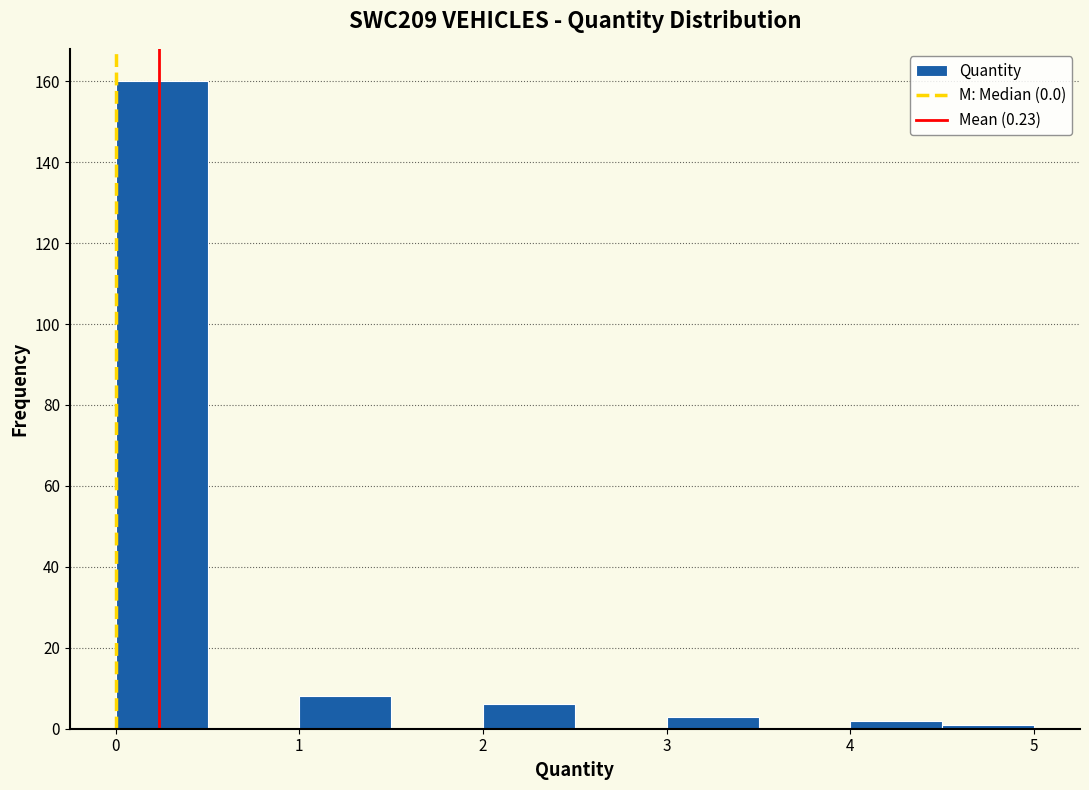

Reading left to right, transcribe this chart: for each bar, give the range it covers on the x-axis and its height. The values are not printed on the chart, so give them approximately, as read against the axis.

0.0 to 0.5: 160
0.5 to 1.0: 0
1.0 to 1.5: 8
1.5 to 2.0: 0
2.0 to 2.5: 6
2.5 to 3.0: 0
3.0 to 3.5: 4
3.5 to 4.0: 0
4.0 to 4.5: 2
4.5 to 5.0: under 2